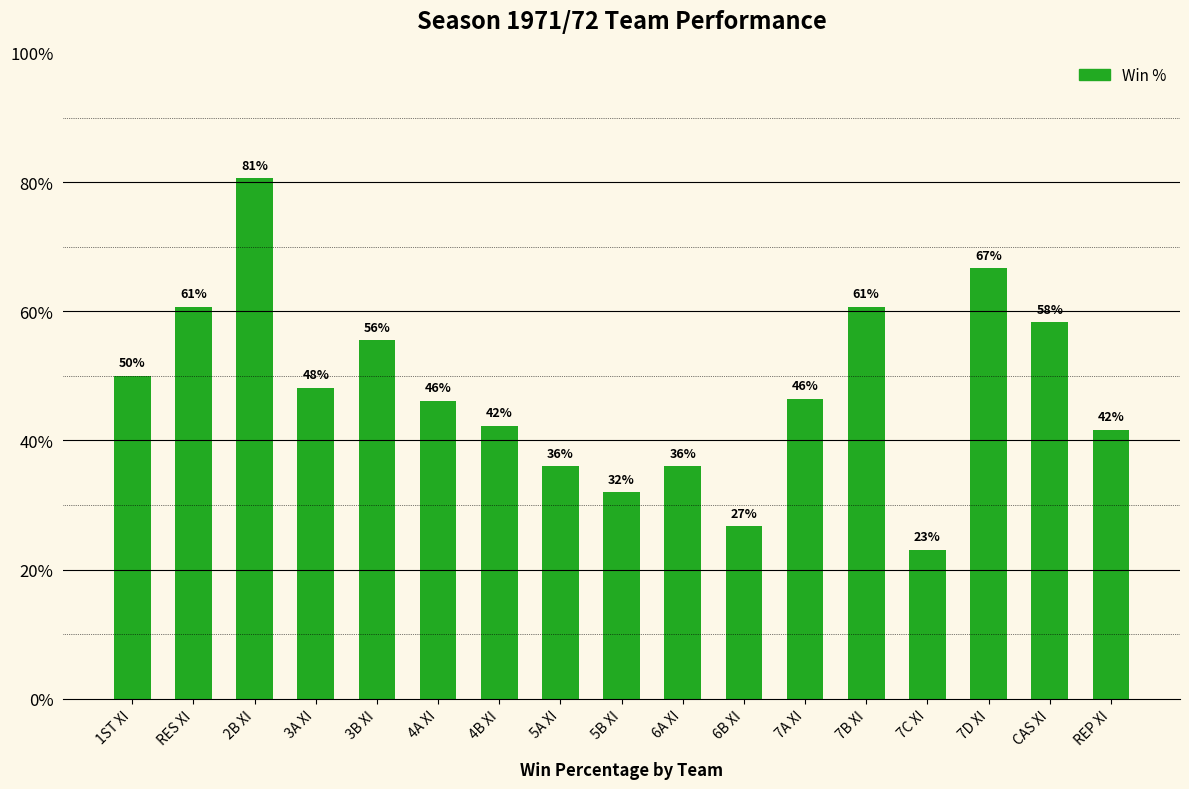

What position from the right is RES XI?

16